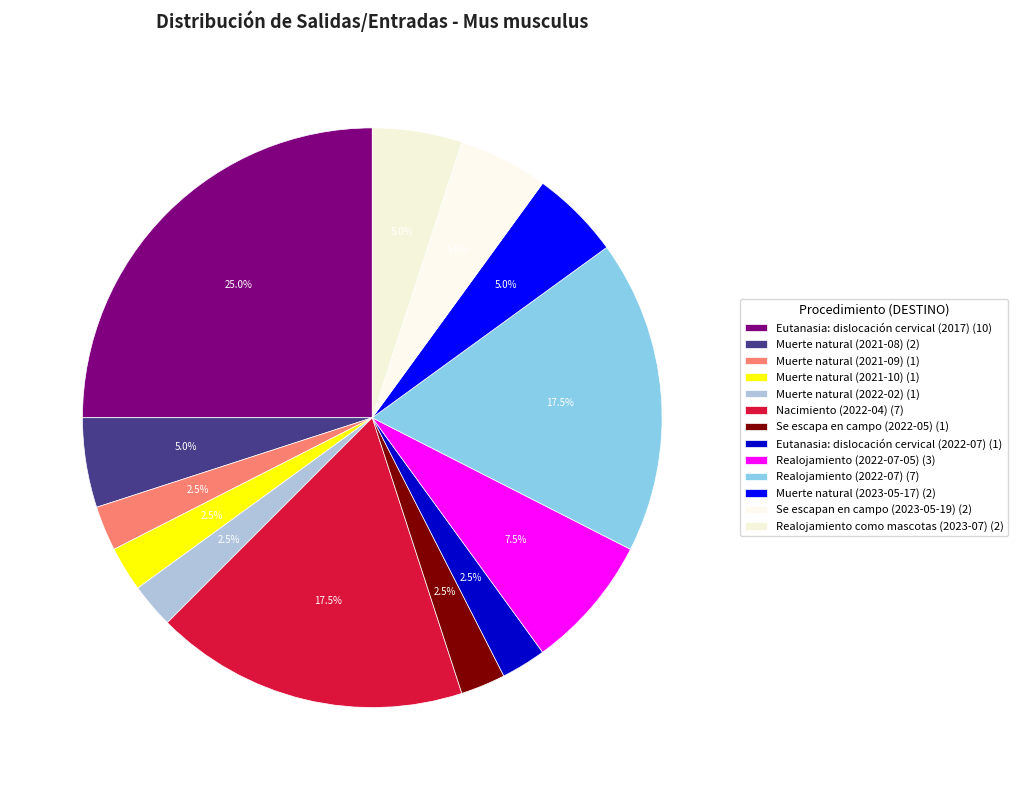

Which category has the smallest portion of the pie?

Muerte natural (2021-09)